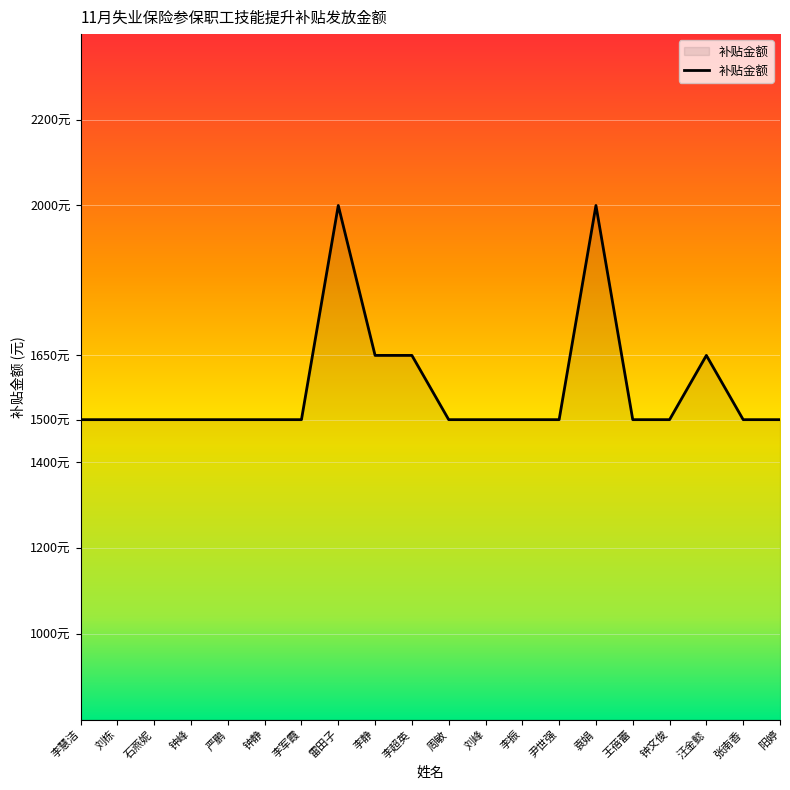

At which category does the data reach its first local peak?

雷田子